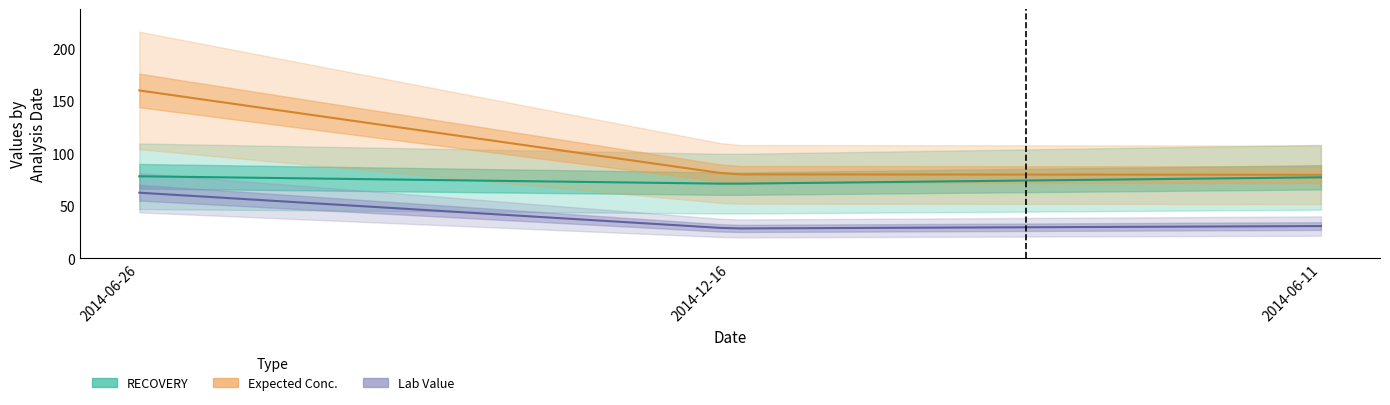

Which series has the largest total across all categories?

Expected Conc.